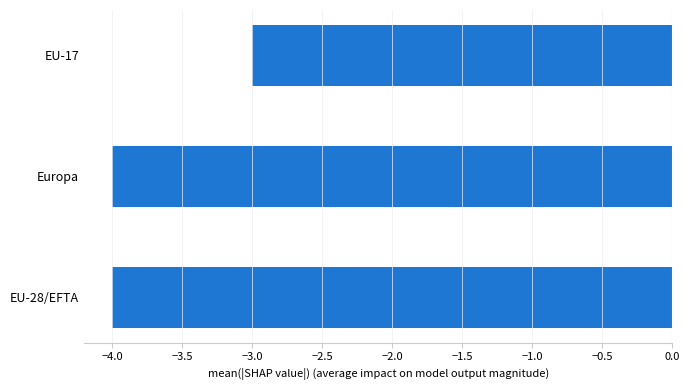

True or false: the data shows -2 at EU-28/EFTA.

False